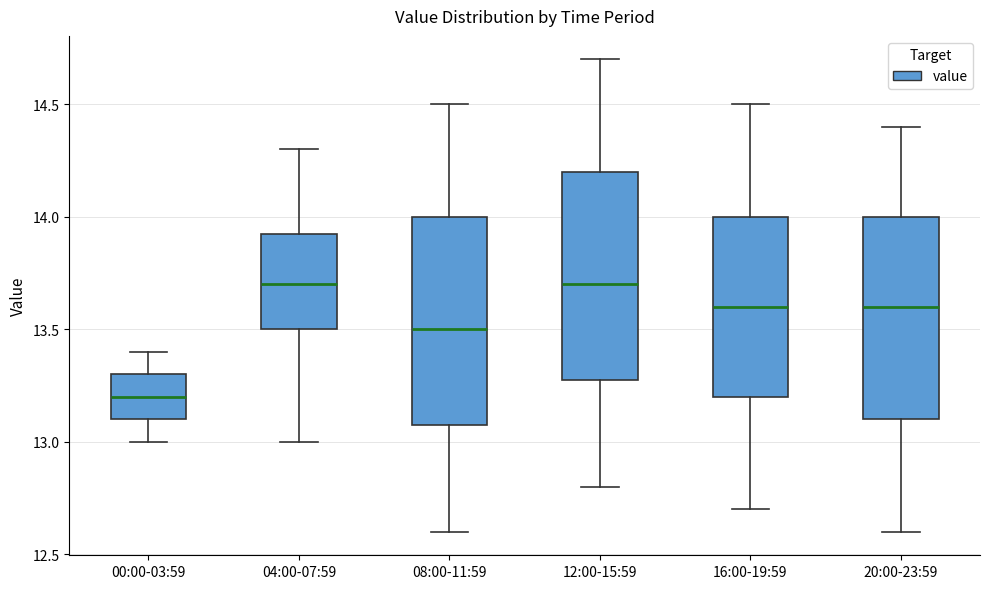

Reading left to right, read every box against the y-axis: the position of its median line, the range the box covers, and the ends of its whiskers. The values are not printed on the chart, so give them approximately, as read against the axis.

00:00-03:59: median 13.20, box 13.10 to 13.30, whiskers 13.00 to 13.40
04:00-07:59: median 13.70, box 13.50 to 13.95, whiskers 13.00 to 14.30
08:00-11:59: median 13.50, box 13.10 to 14.00, whiskers 12.60 to 14.50
12:00-15:59: median 13.70, box 13.30 to 14.20, whiskers 12.80 to 14.70
16:00-19:59: median 13.60, box 13.20 to 14.00, whiskers 12.70 to 14.50
20:00-23:59: median 13.60, box 13.10 to 14.00, whiskers 12.60 to 14.40